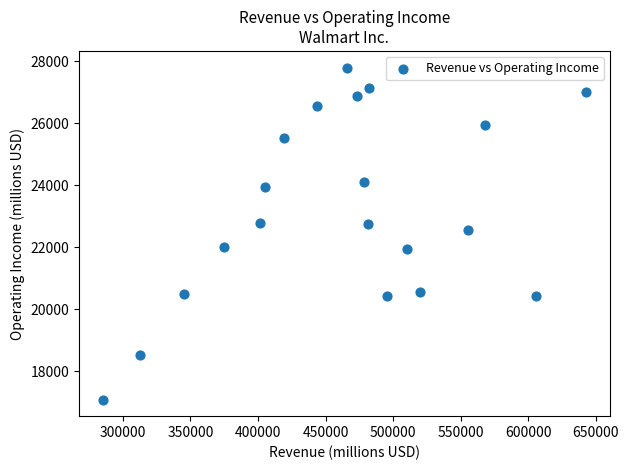

What is the range of X values (max minus min)?

357415